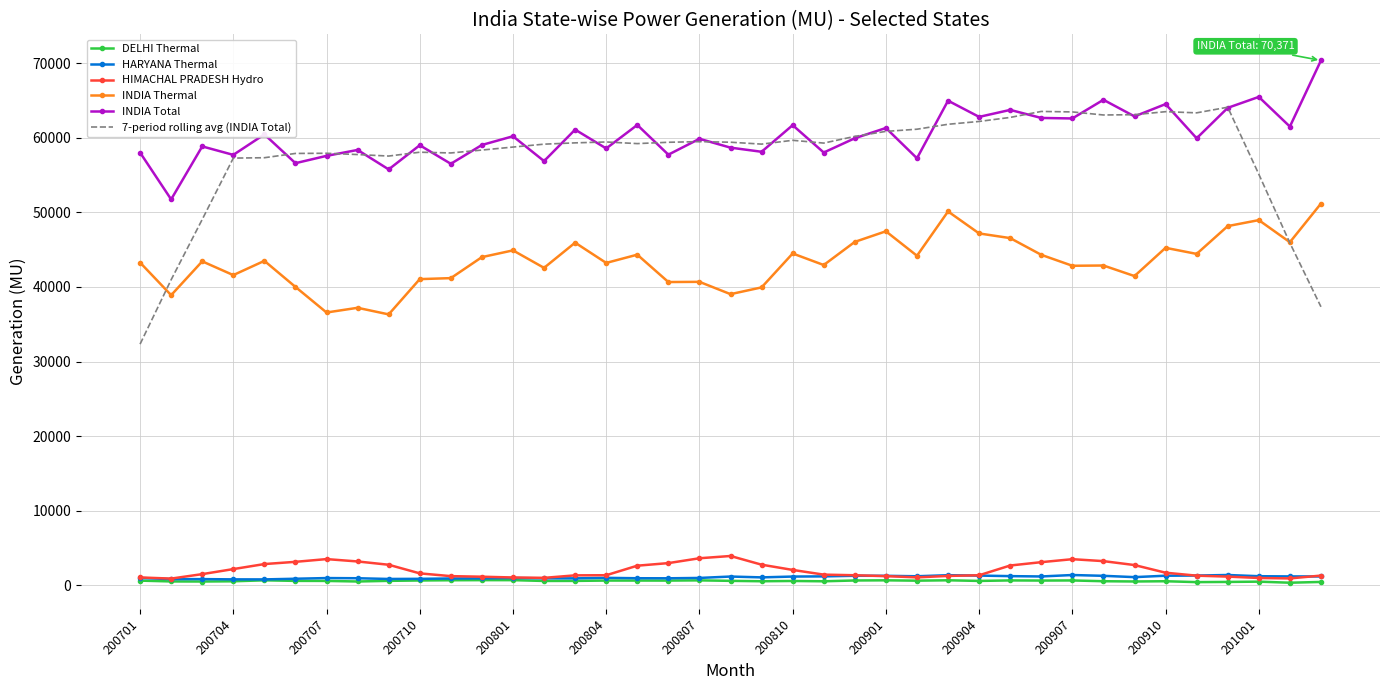

True or false: INDIA Thermal and DELHI Thermal cross at least once.

False